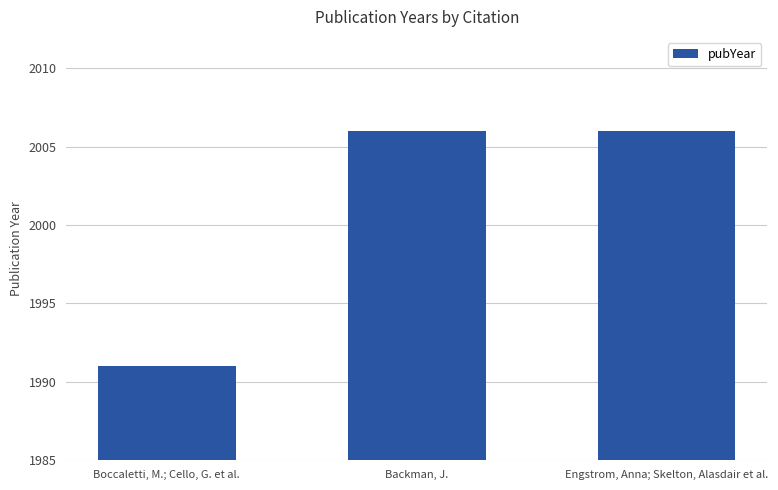

What is the minimum value shown in the chart?

1991